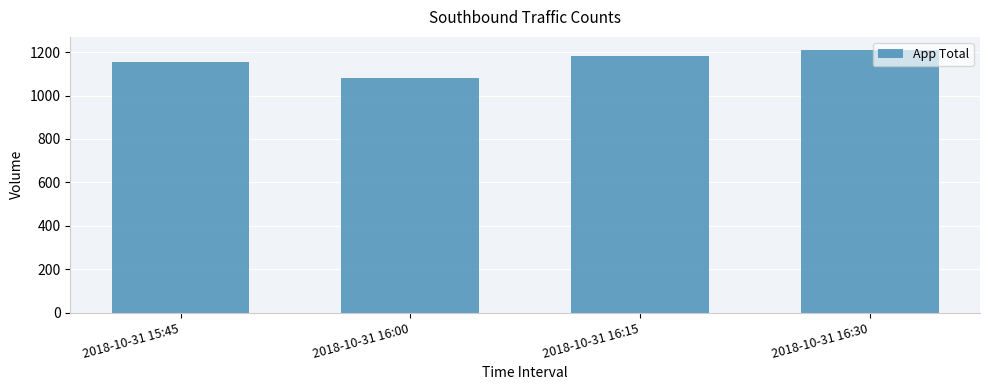

Reading right to left, list all the values displayed in this chart.

2018-10-31 16:30=1210	2018-10-31 16:15=1184	2018-10-31 16:00=1079	2018-10-31 15:45=1157